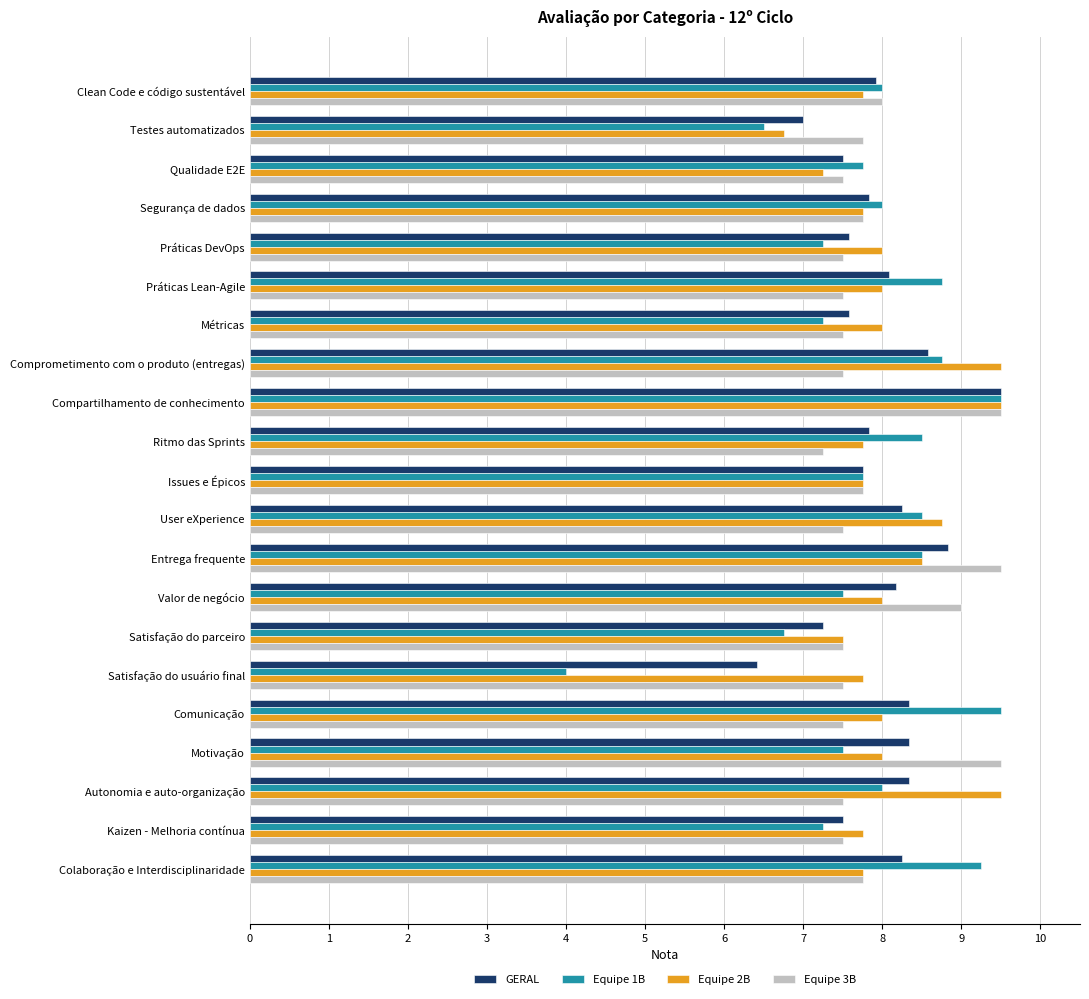

Count the number of data series in this chart.

4